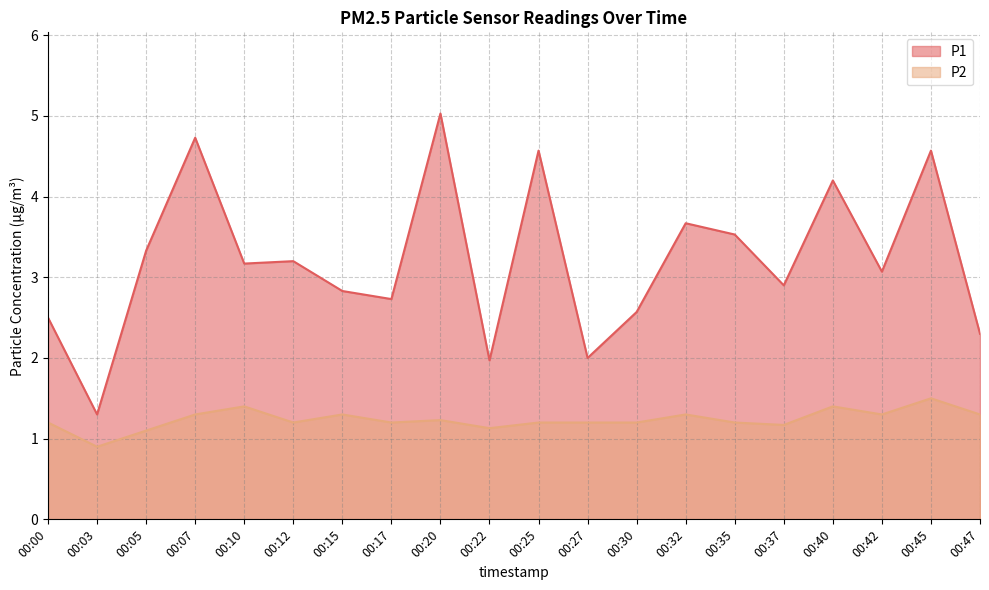

Which series has the widest spread of values?

P1